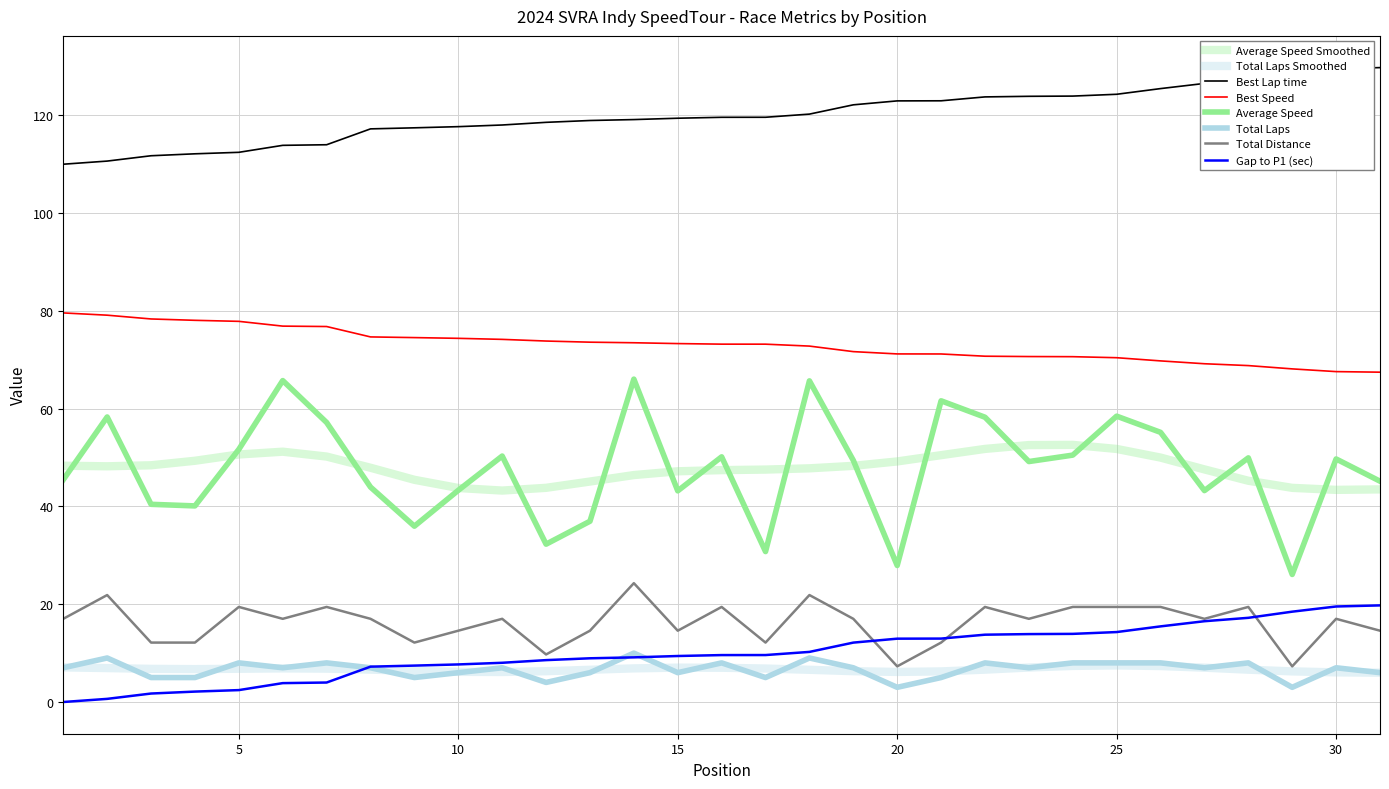

How many lines are shown in the chart?

8